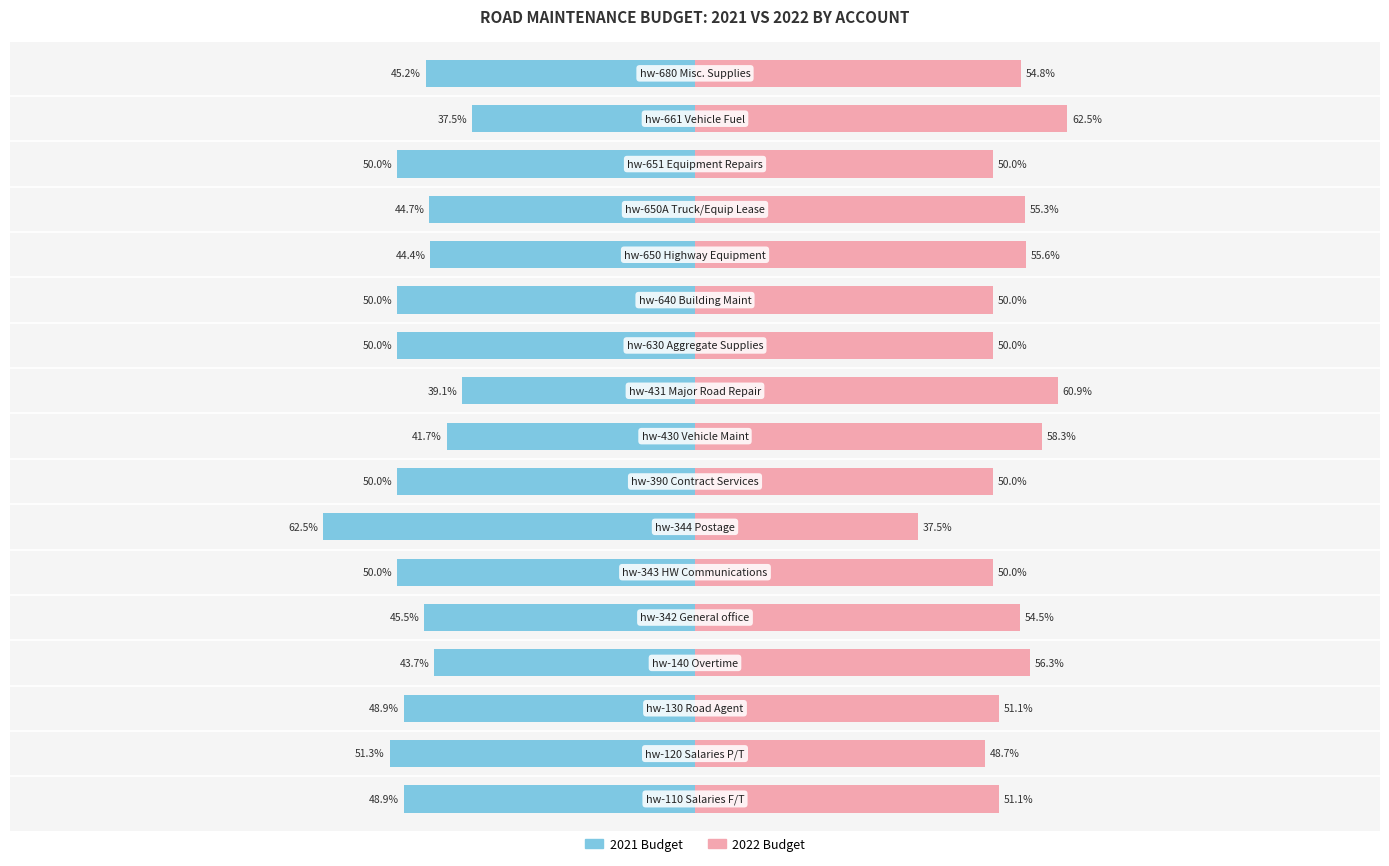

True or false: 2021 Budget has a value of -76.2 at 13.

False